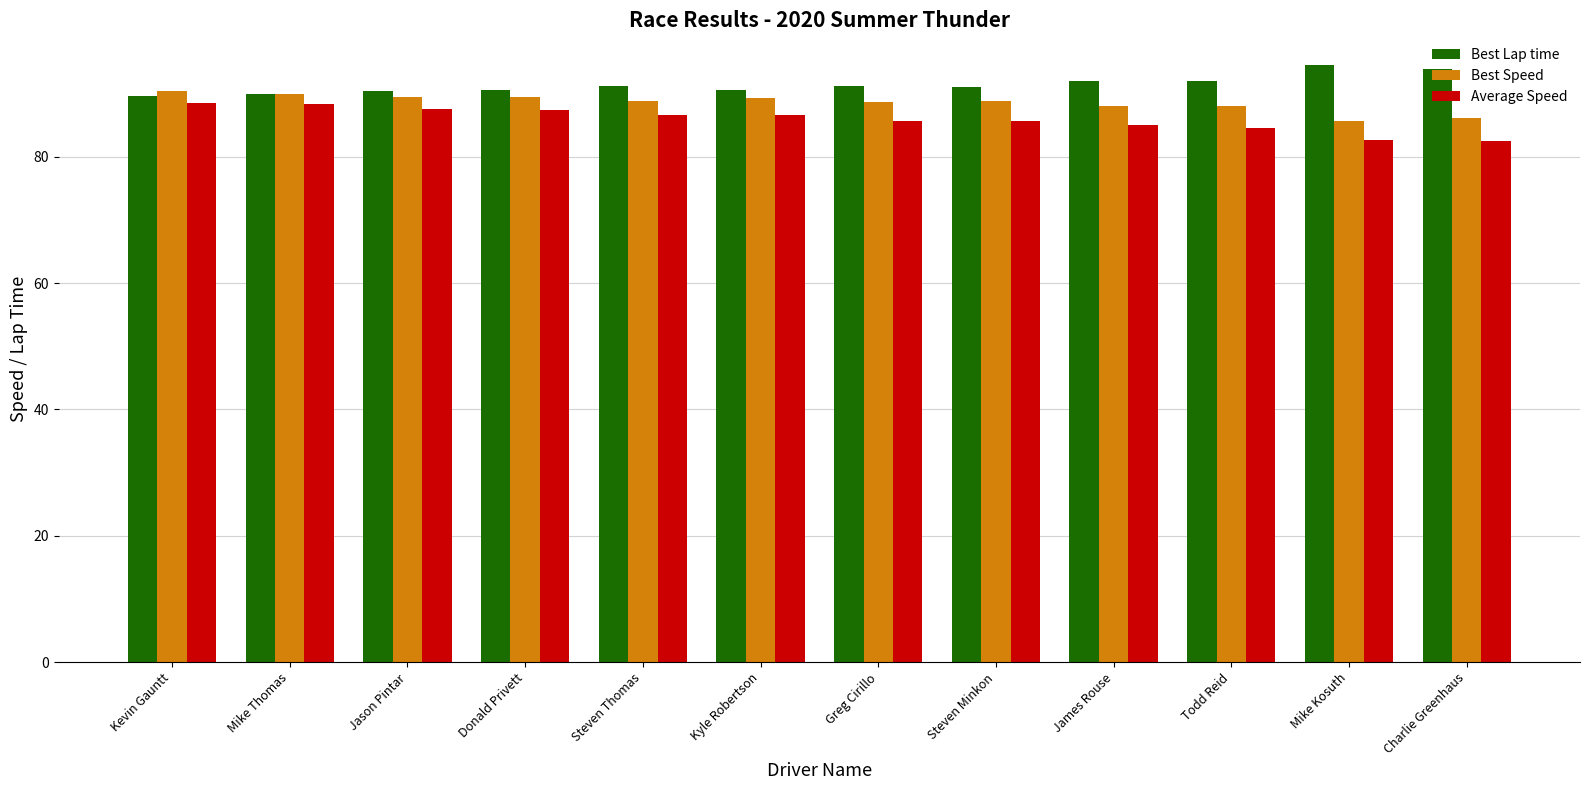

What is the minimum value shown in the chart?

82.5